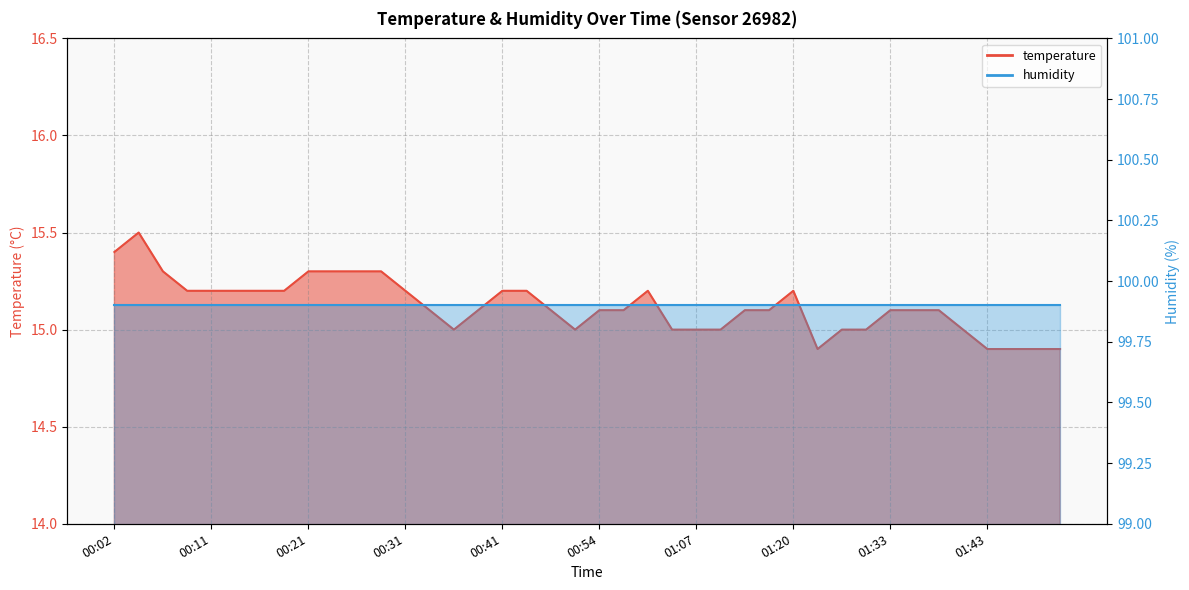

At which category does the data reach its first local peak?

00:04